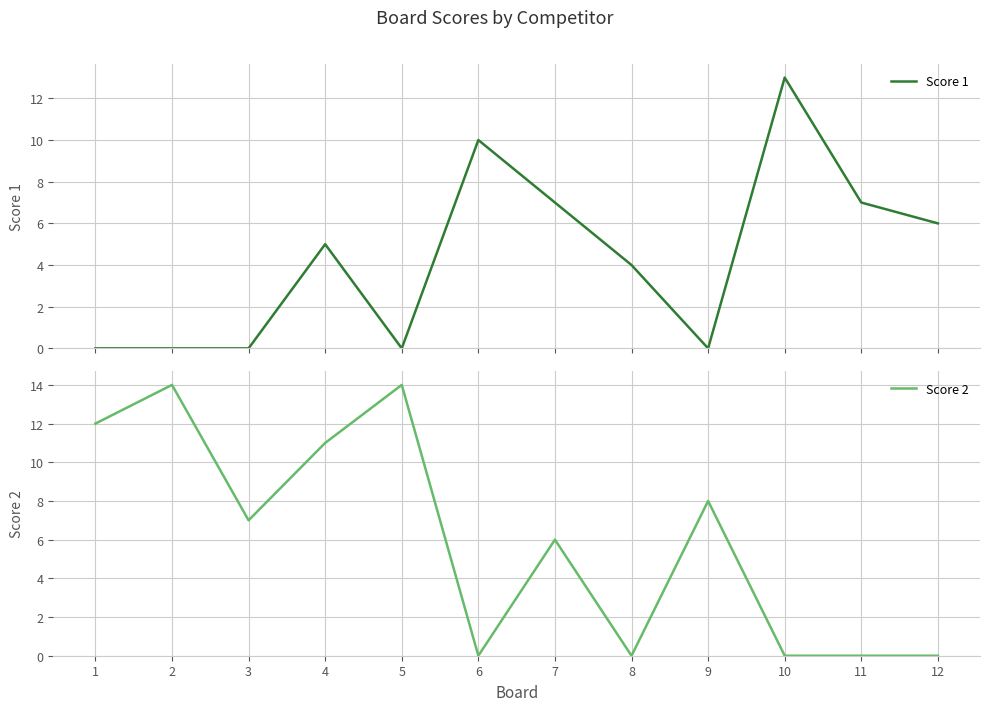

True or false: Score 1 has a value of -6 at 1.

False